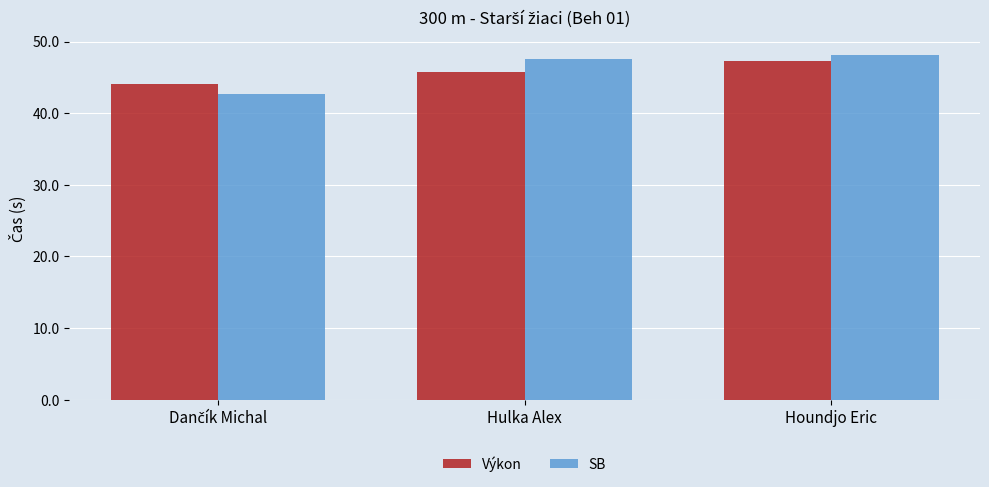

List the series in order of their peak value, highest first.

SB, Výkon